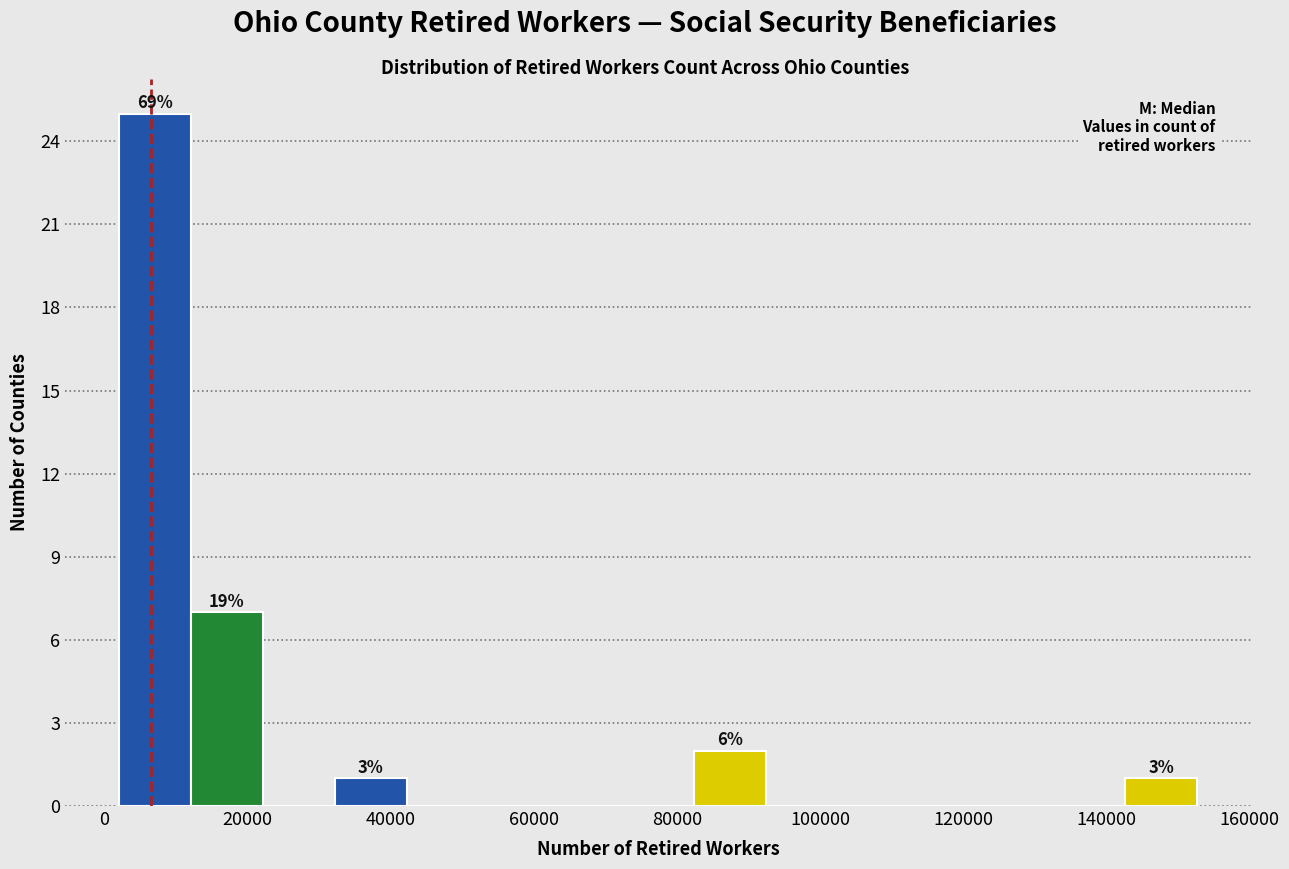

Over which range of the x-axis is the bar tallest?

2000 to 12000